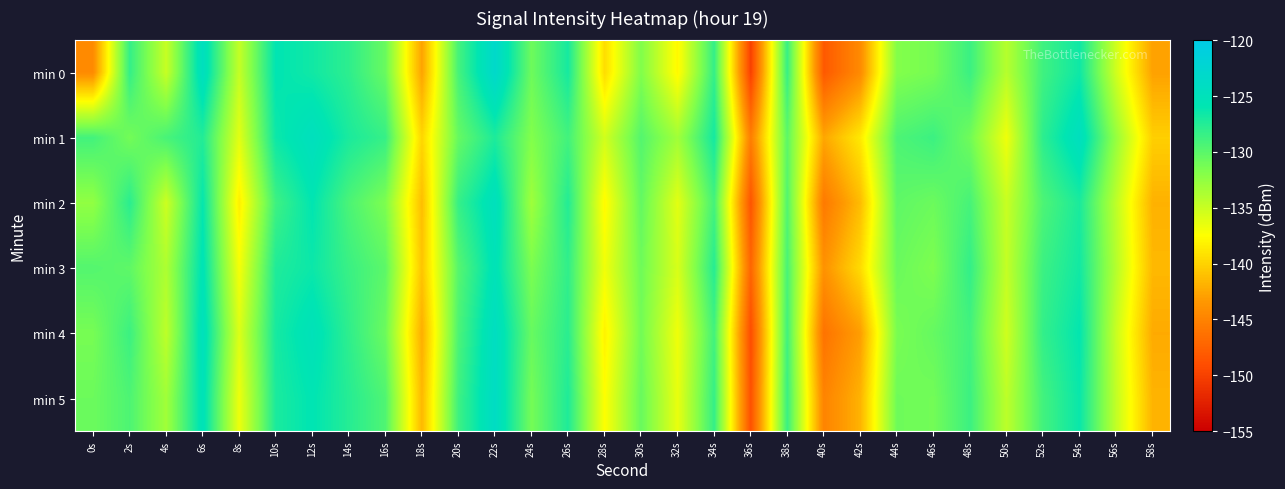

At how many categories does at least one series exceed -137?

25